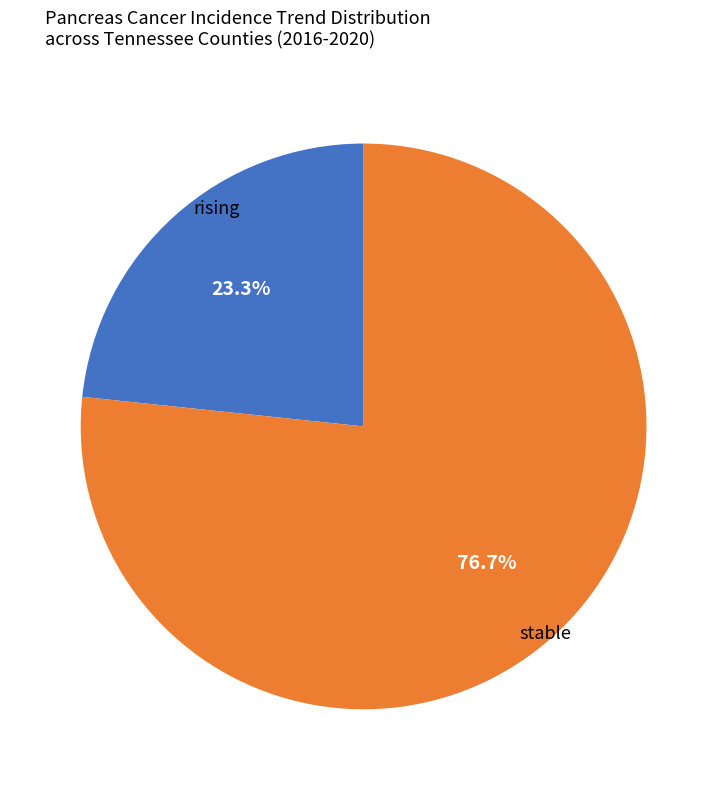

Is it true that rising is 23% of the pie?

True